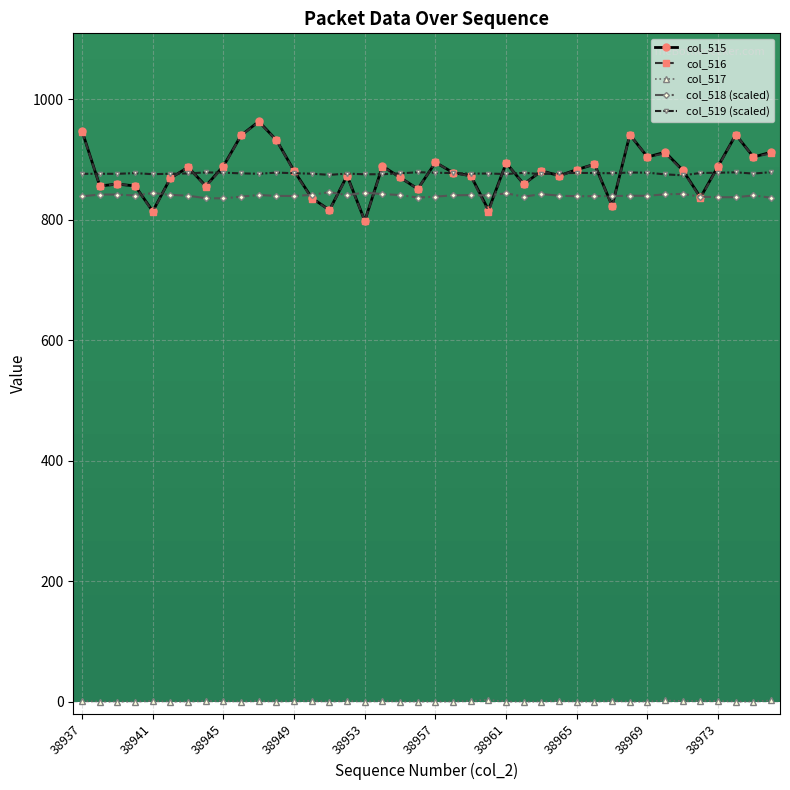

What is the sum of all col_517 values?

22.0